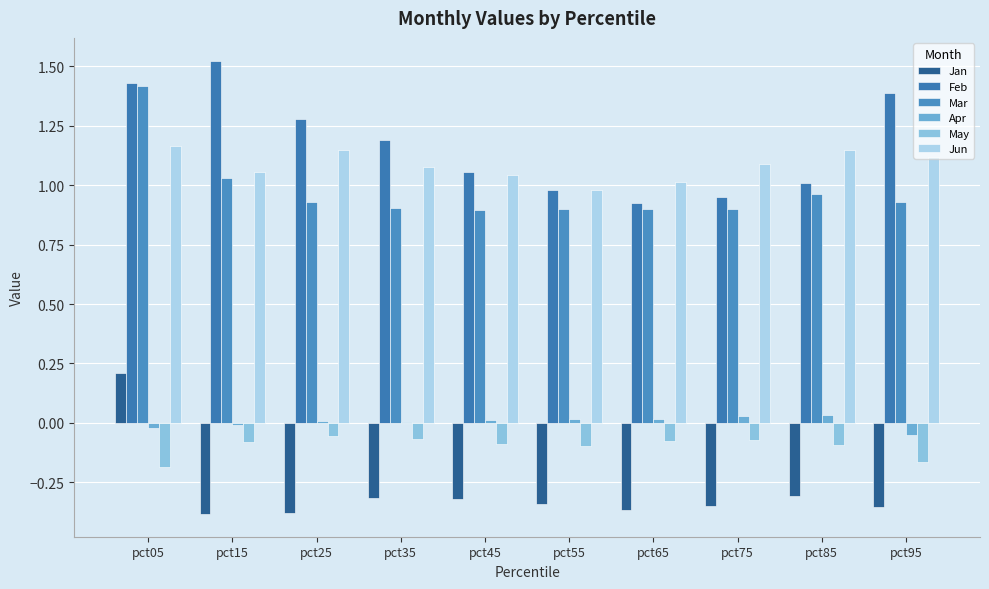

How many series are shown in this chart?

6